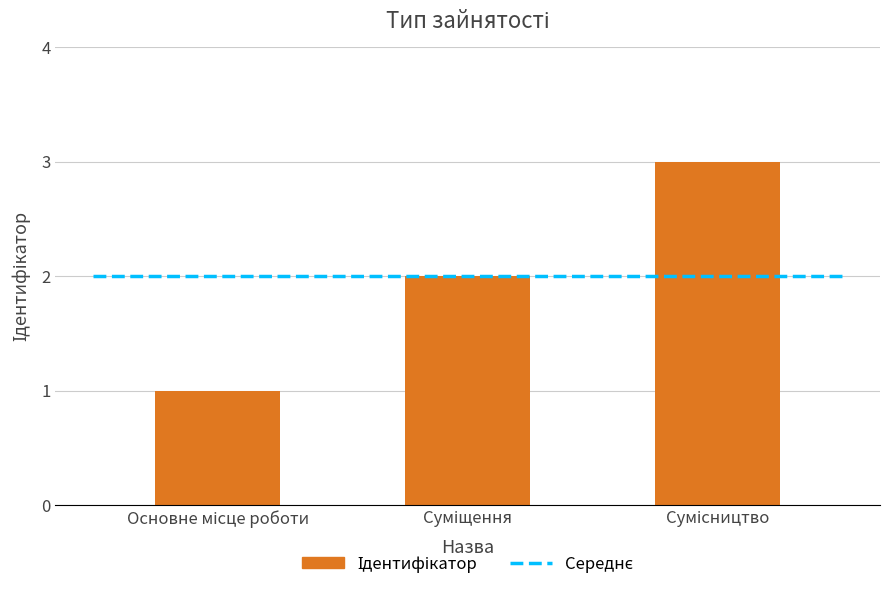

What is the value of the 2nd bar from the left?

2